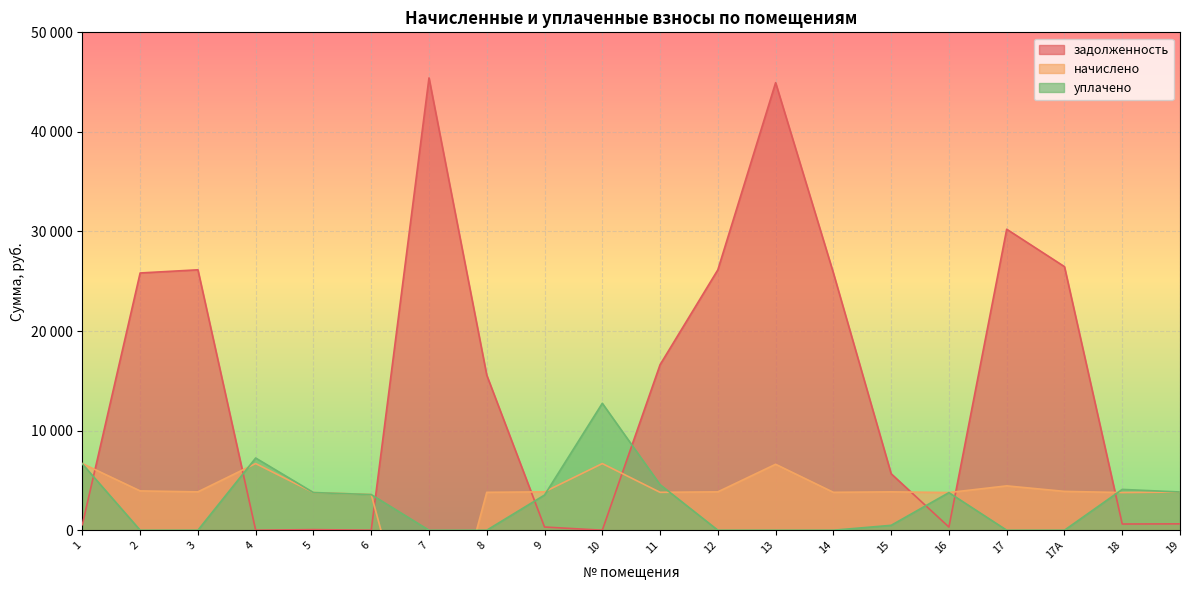

At which label does начислено reach its peak?

1